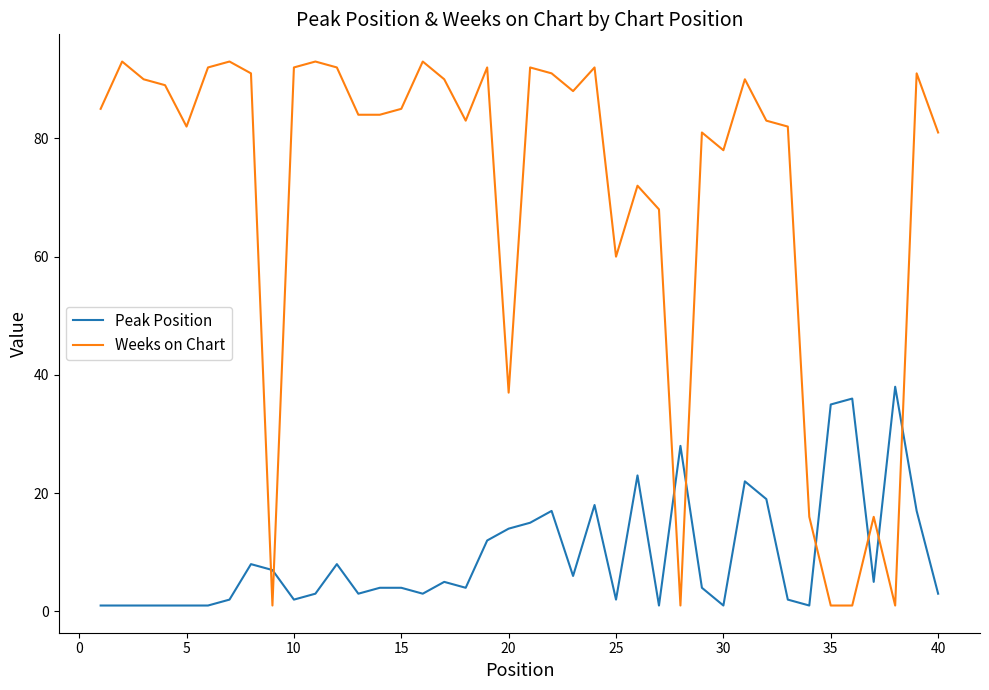

List the series in order of their overall mean, lowest first.

Peak Position, Weeks on Chart